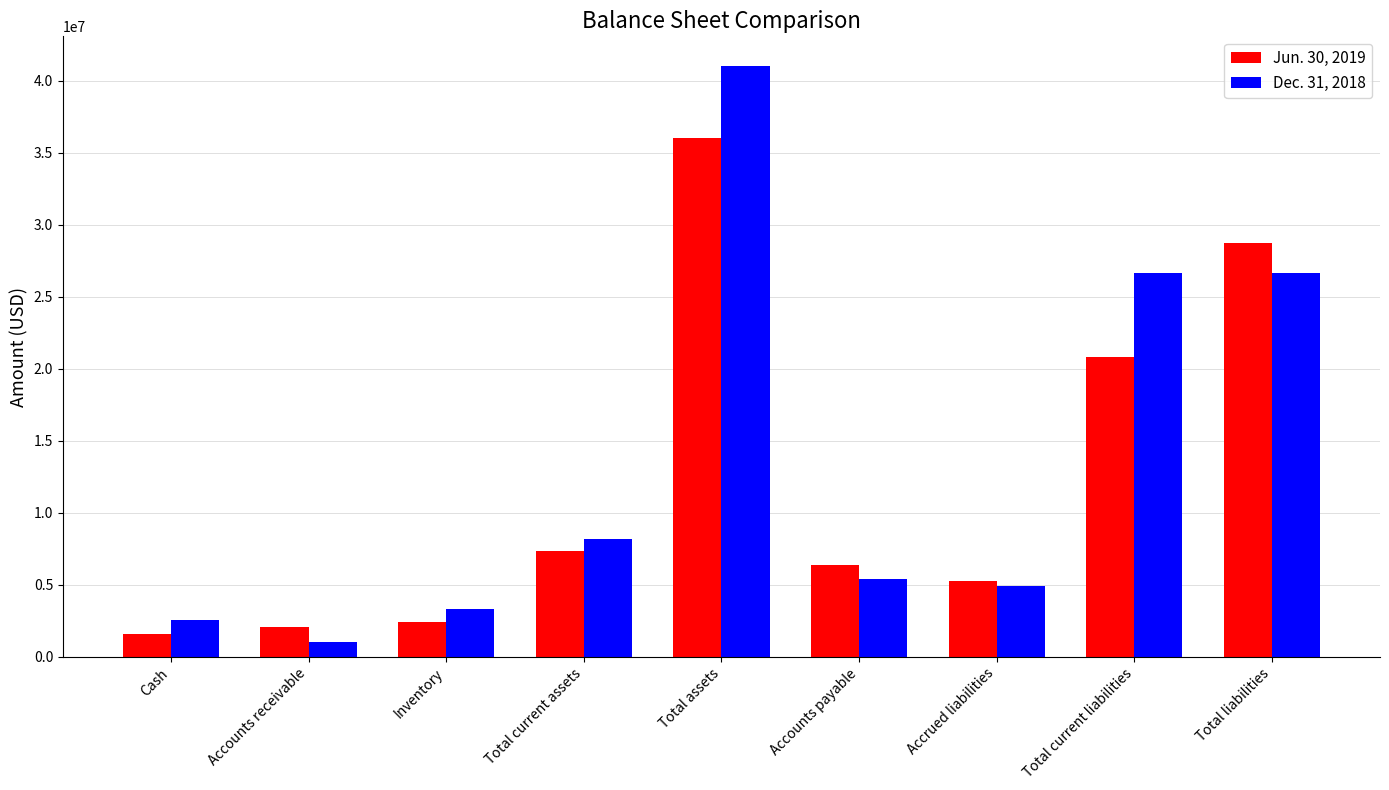

What is the approximate value of Dec. 31, 2018 at Accrued liabilities?

4939441